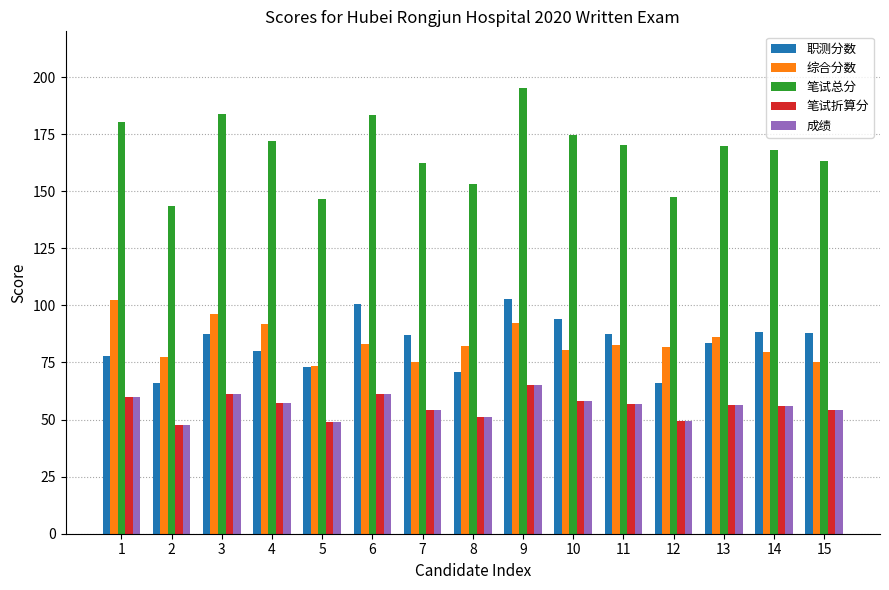

What is the approximate value of 笔试折算分 at 8?

51.0